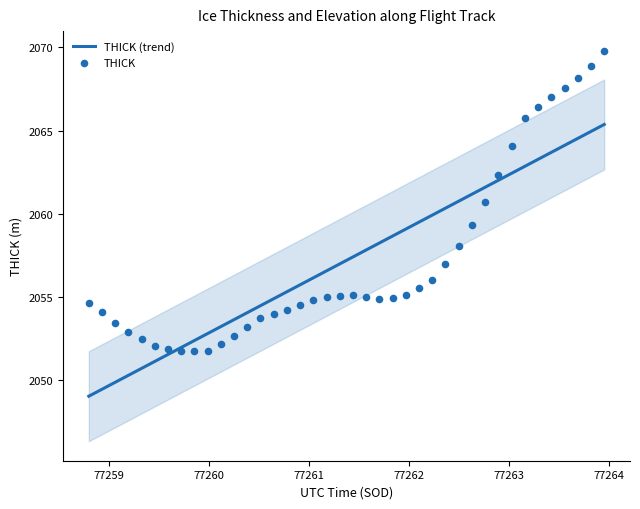

At how many categories does at least one series exceed 2069?

1